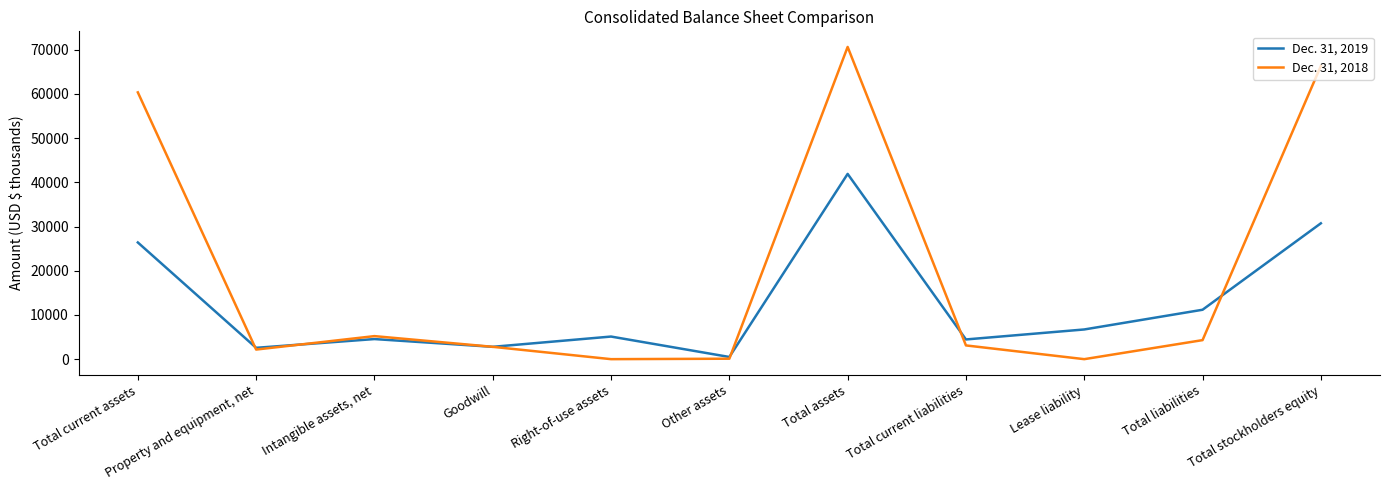

What is the total value across all series at Property and equipment, net?

4739